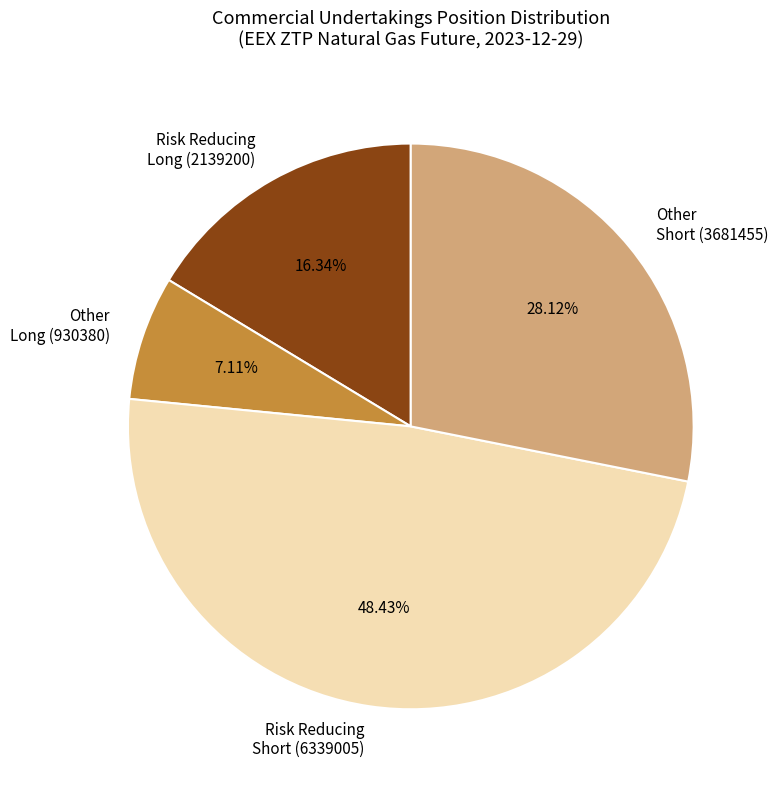

Do Other Long (930380) and Other Short (3681455) together represent more than half of the pie?

No